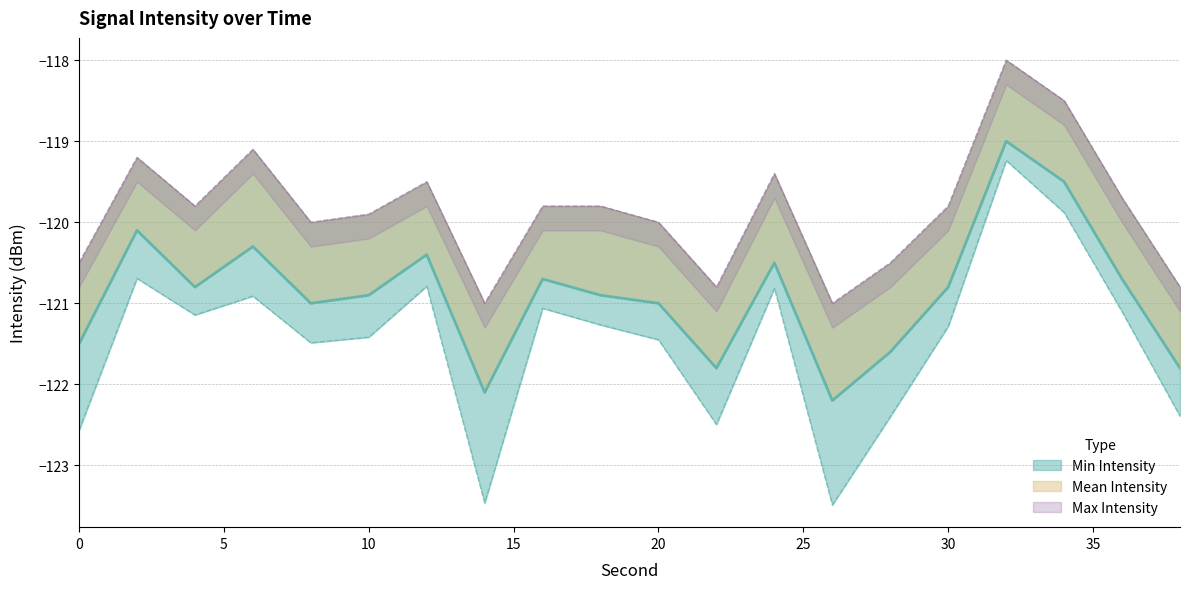

Is it true that Min Intensity equals -176.0 at 0?

False